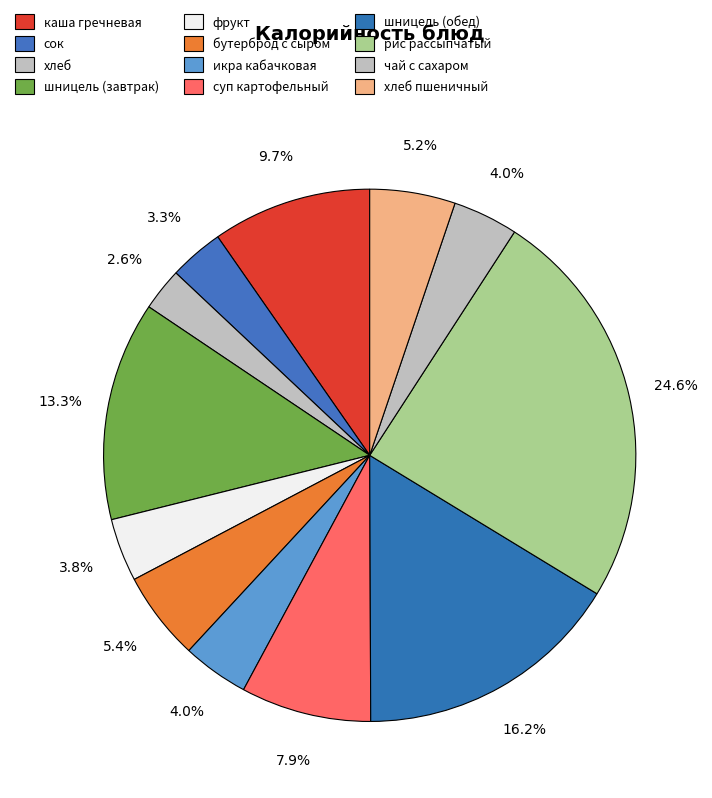

How many slices are in this pie chart?

12